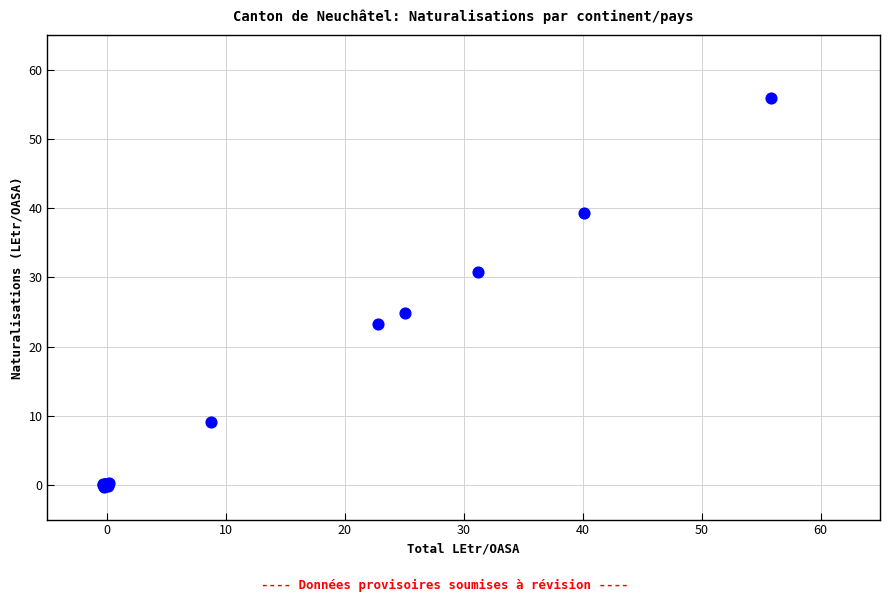

What Y value in the scatter plot is closest to 27?

24.9